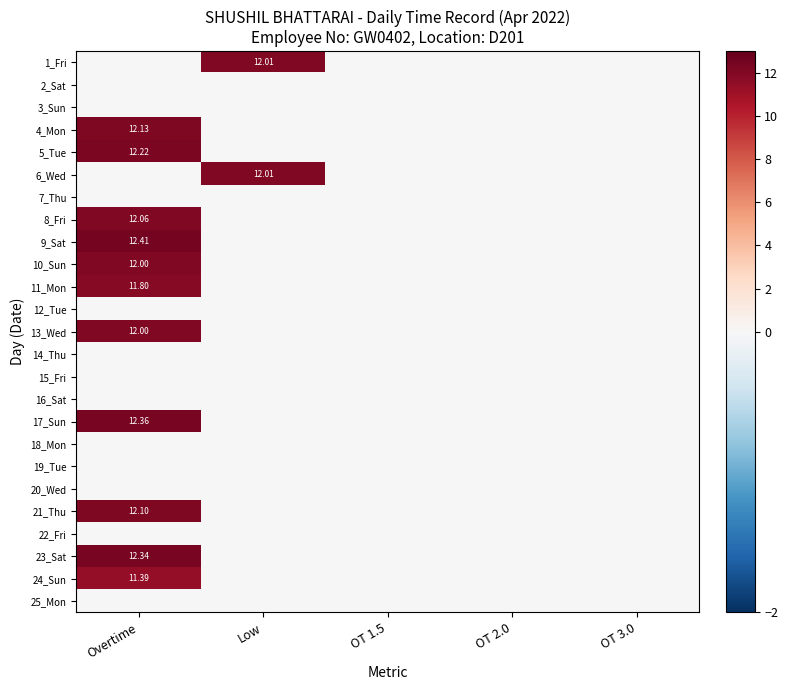

What is the difference between the maximum and minimum values in the 23_Sat series?

12.3